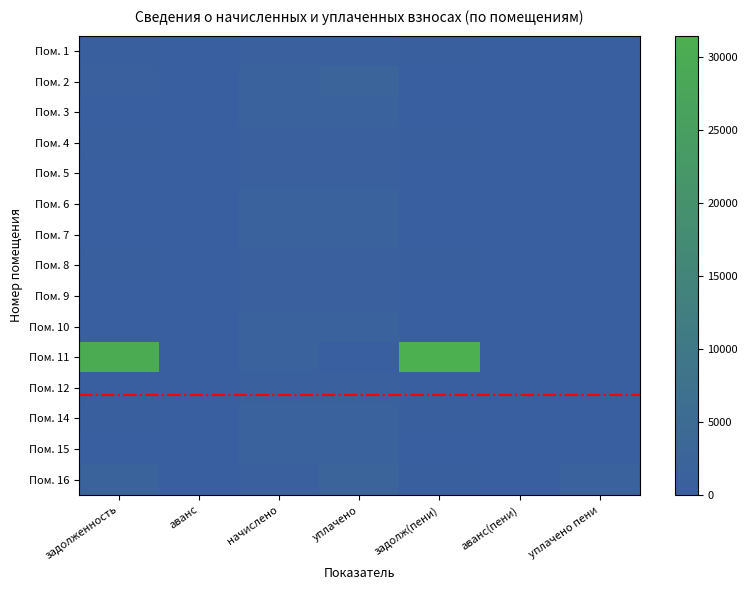

What is the greatest value displayed?

31456.7